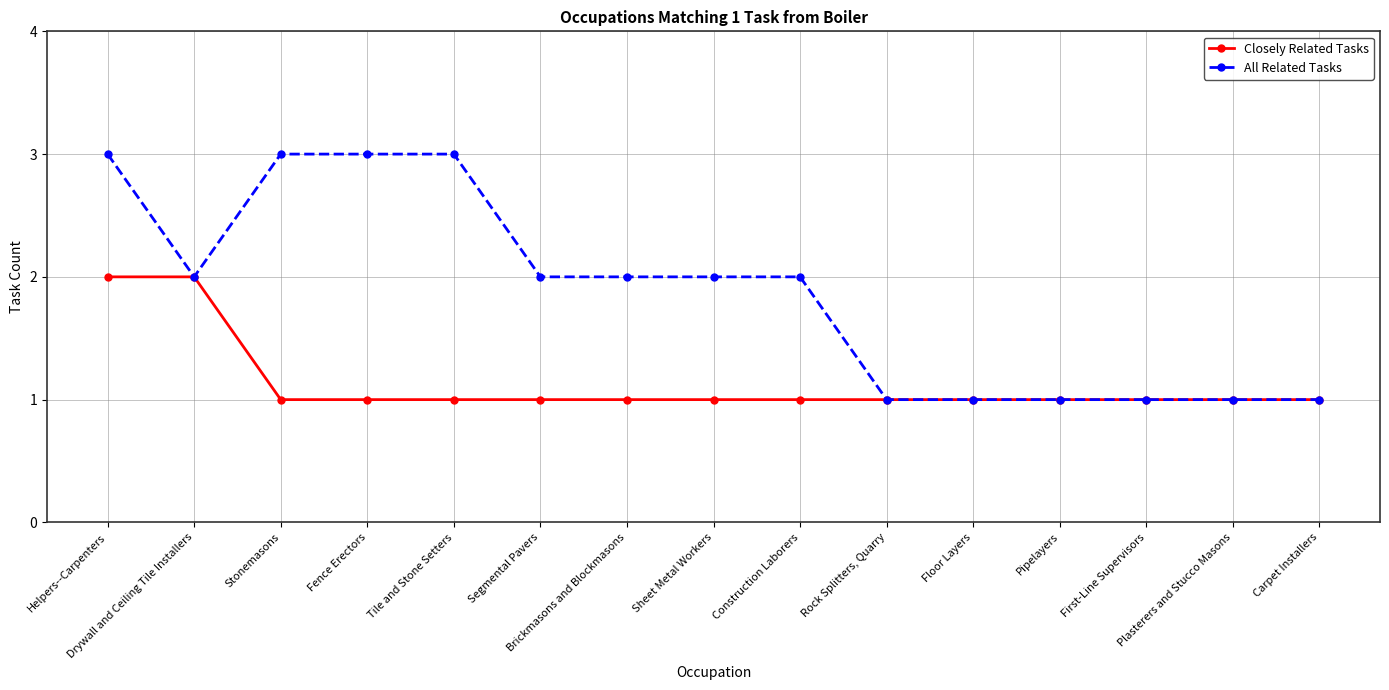

How many lines are shown in the chart?

2